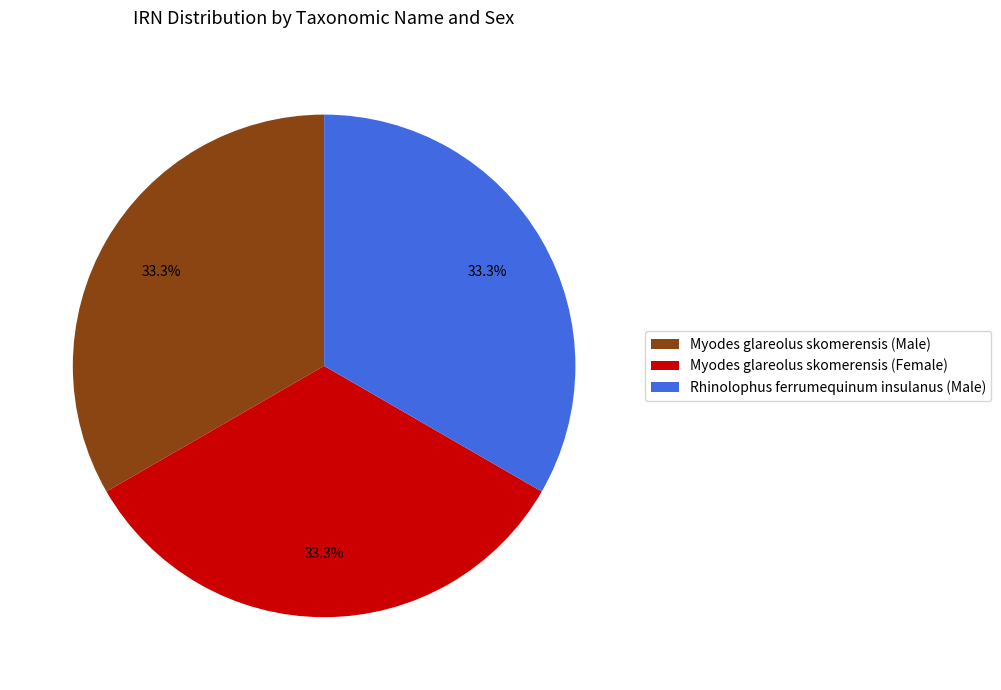

Is the sum of Myodes glareolus skomerensis (Male) and Myodes glareolus skomerensis (Female) greater than half?

Yes